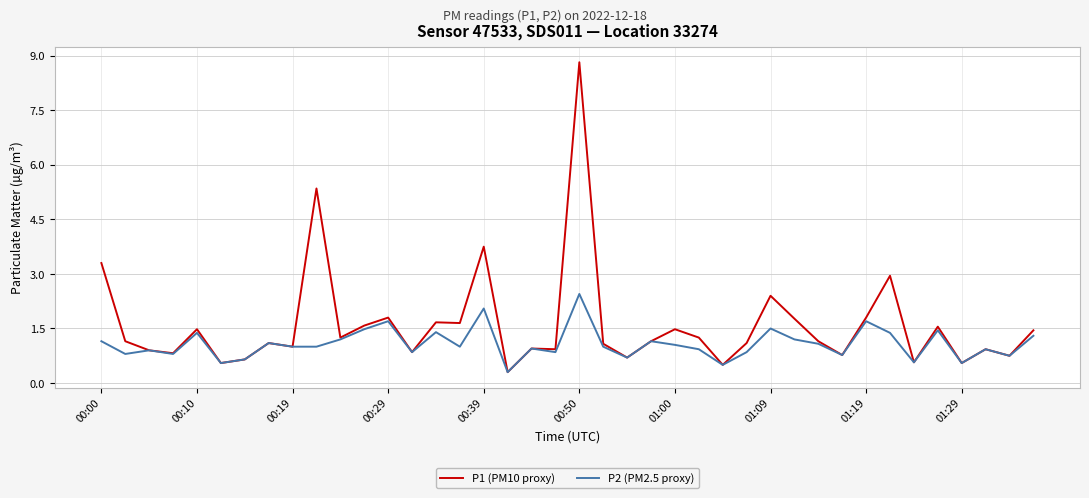

List the series in order of their overall mean, lowest first.

P2 (PM2.5 proxy), P1 (PM10 proxy)